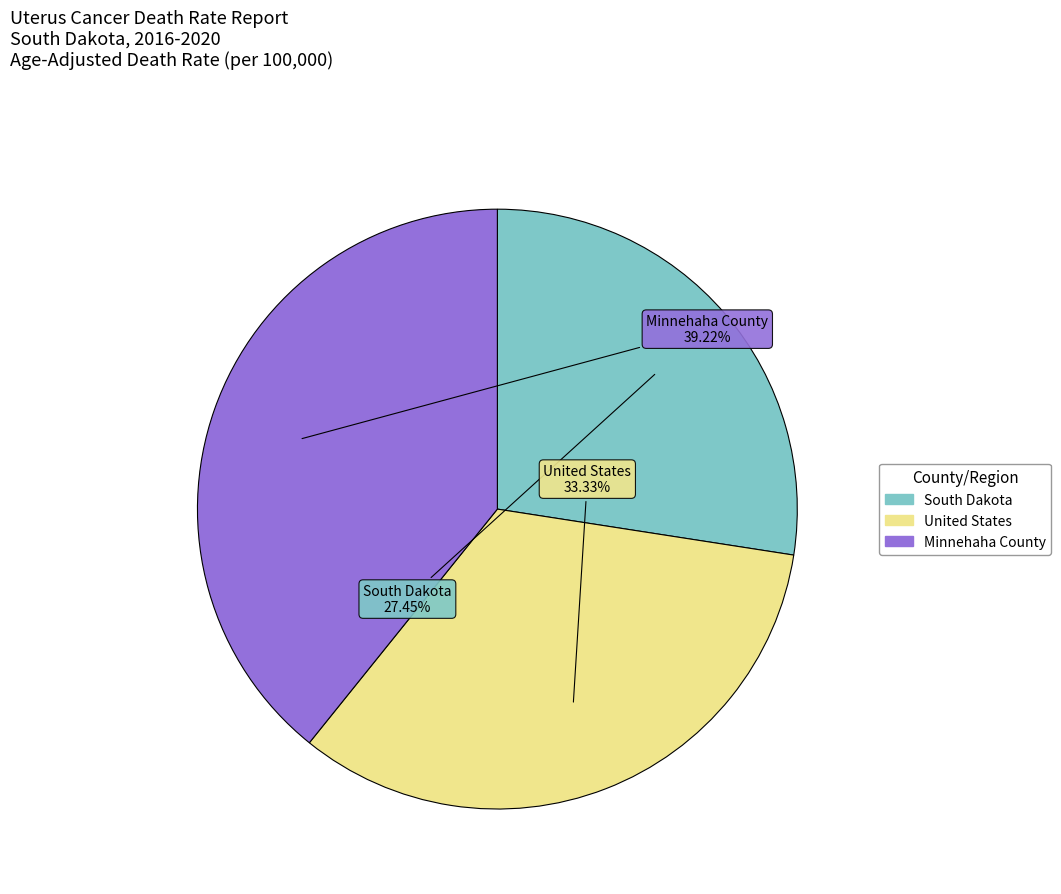

Is there a majority slice in this chart?

No